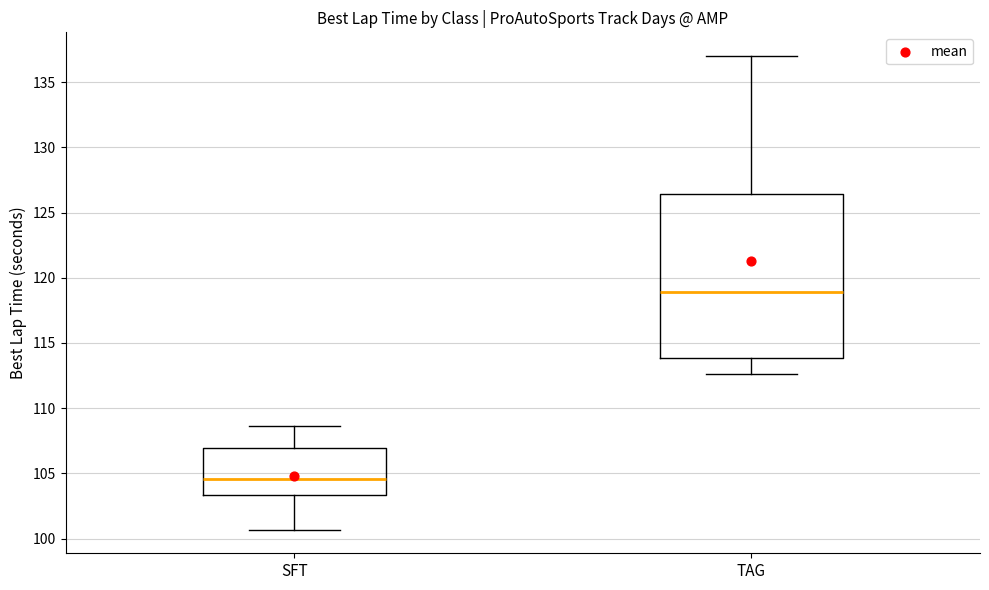

Which box has the highest median line?

TAG